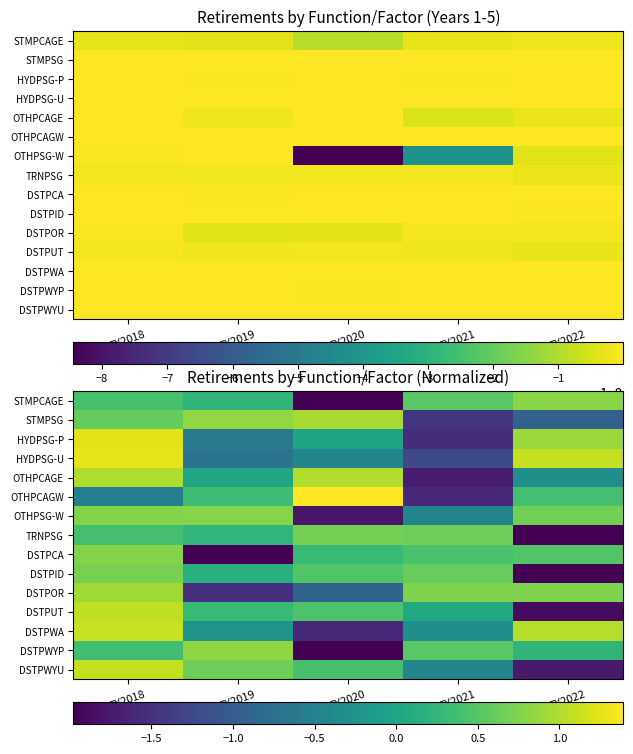

What is the spread (max minus min) of values at FY2021?

2.4